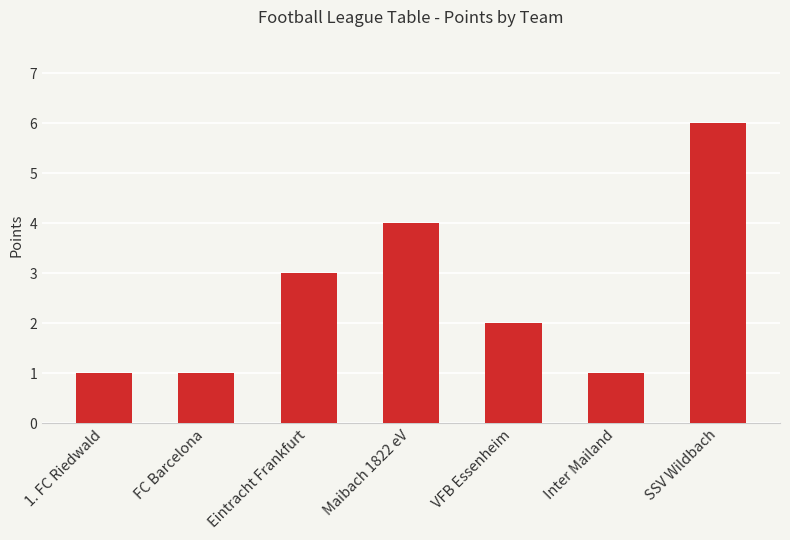

How many values are below 2?

3